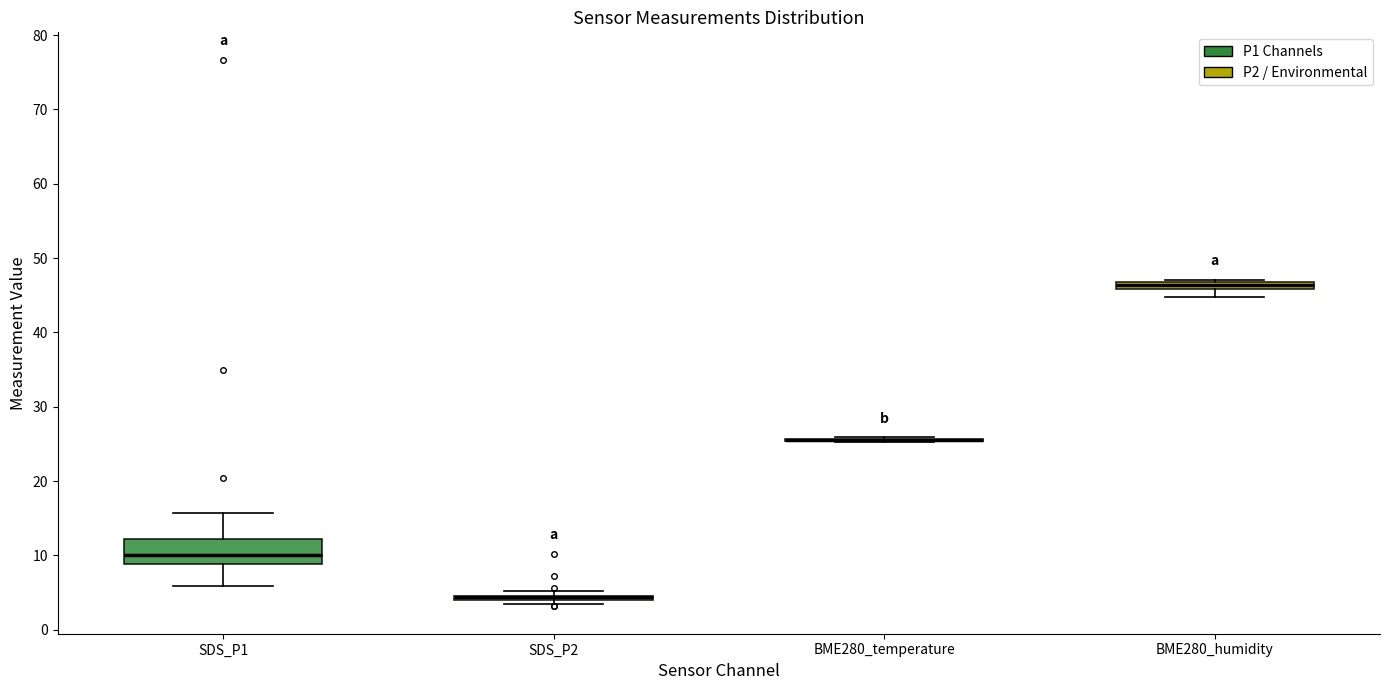

Comparing the boxes themselves (not the whiskers), which one is the tallest?

SDS_P1